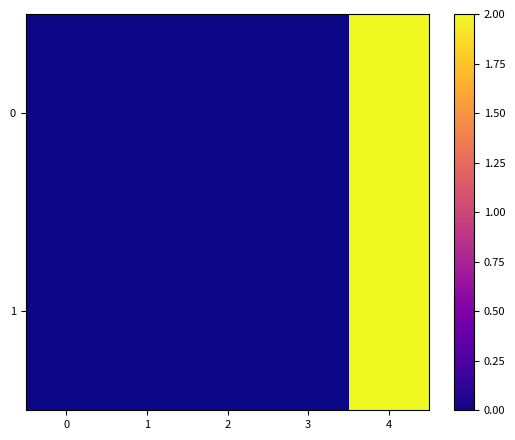

Reading left to right, what are all the values shown in this chart?

0: 0=0.0	1=0.0	2=0.0	3=0.0	4=2.0
1: 0=0.0	1=0.0	2=0.0	3=0.0	4=2.0